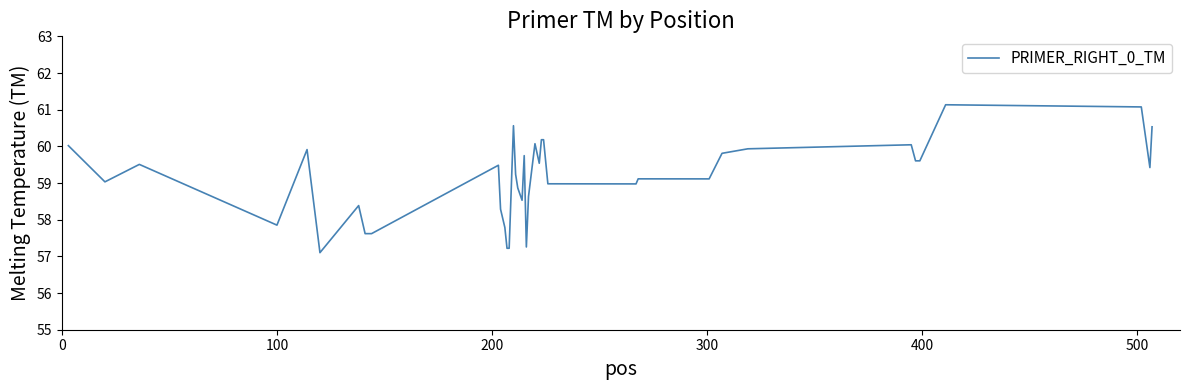

What is the difference between the maximum and minimum values?

4.0